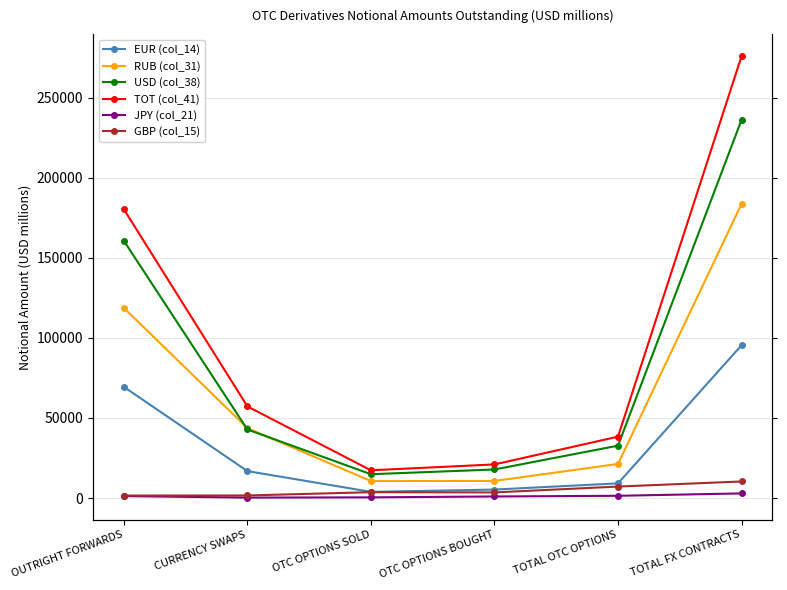

Reading right to left, extract all data points from this chart.

EUR (col_14): 95402.9	9154.8	5297.7	3857.1	16822.7	69425.5
RUB (col_31): 183690.5	21277.0	10680.7	10596.3	43664.0	118749.5
USD (col_38): 236155.1	32709.6	17829.8	14879.7	42805.2	160640.3
TOT (col_41): 275878.3	38320.8	20996.4	17324.4	57226.8	180330.7
JPY (col_21): 2895.8	1404.7	974.5	430.2	277.3	1213.8
GBP (col_15): 10342.3	7167.7	3507.9	3659.9	1611.1	1563.5